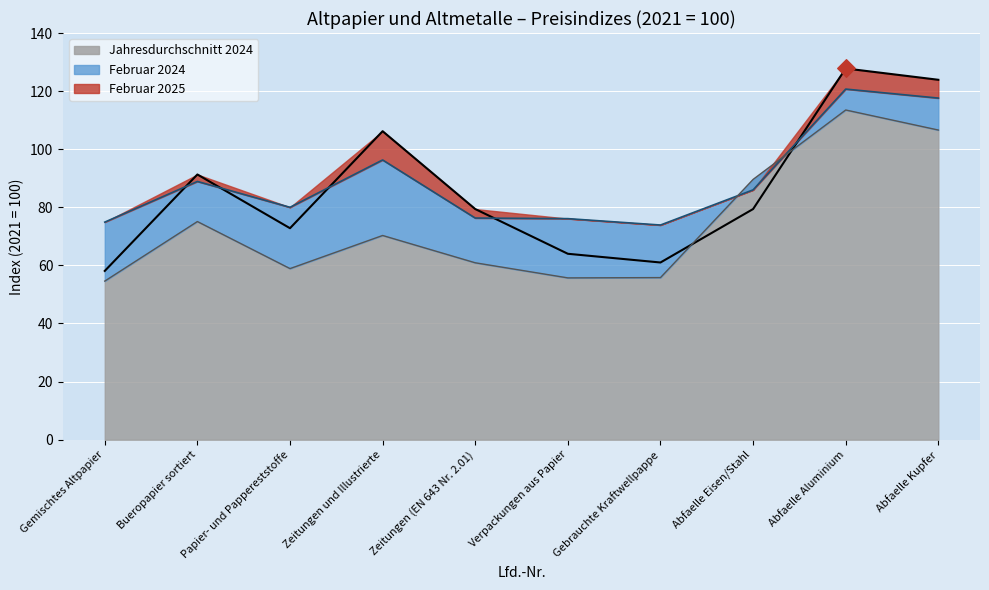

Is it true that Februar 2024 equals 17.8 at Verpackungen aus Papier?

False